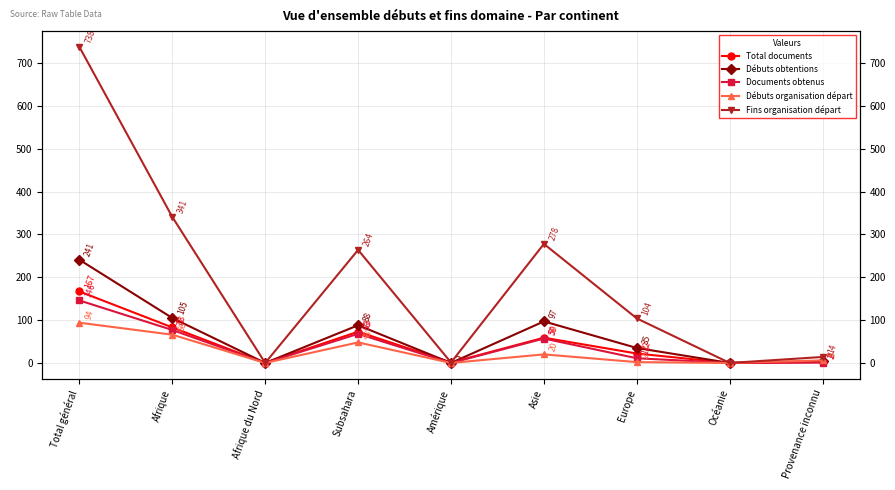

How many positive values does the Total documents series have?

7